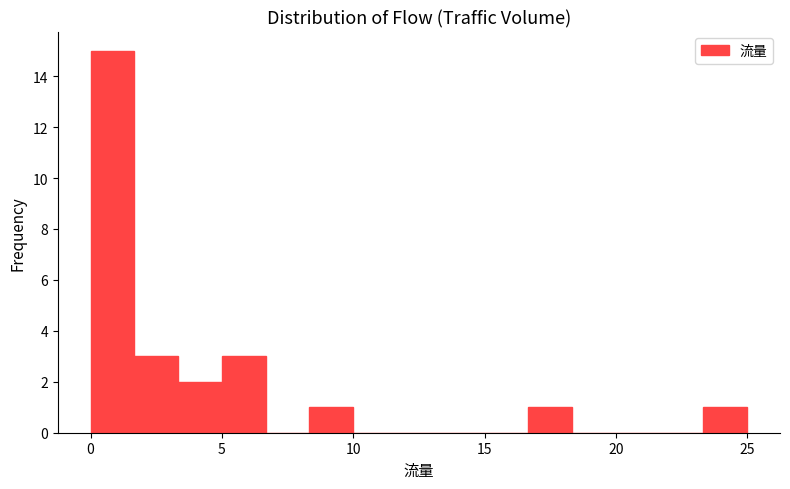

Around what value on the x-axis is the tallest bar? Give the approximate position of its centre, as read against the axis.

1.0